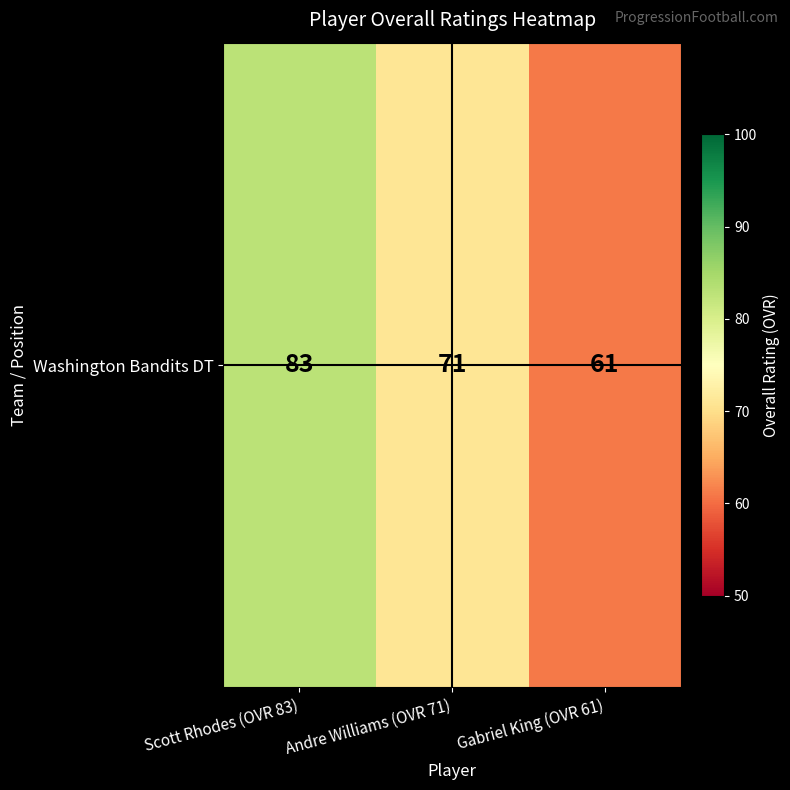

Which has a higher value, Scott Rhodes (OVR 83) or Gabriel King (OVR 61)?

Scott Rhodes (OVR 83)